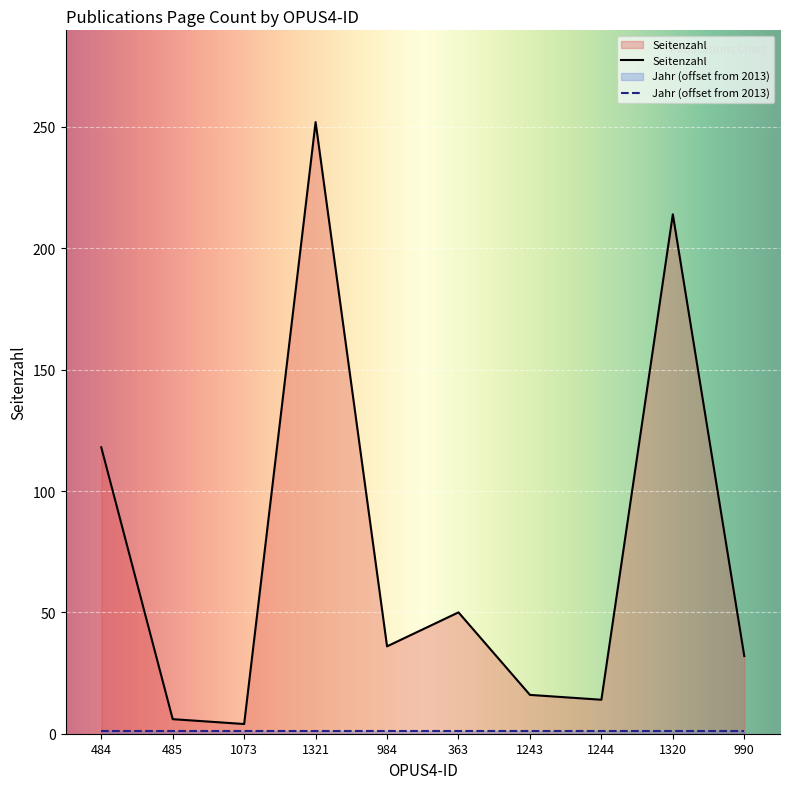

What is the difference between the maximum and second lowest values?

246